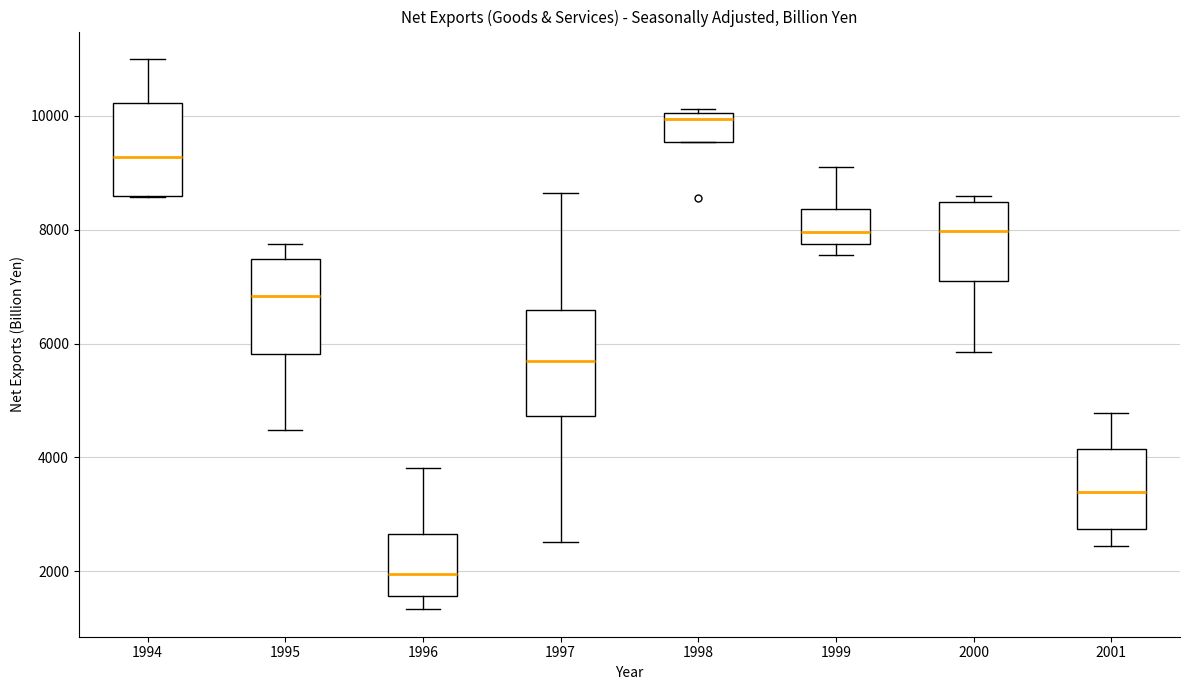

Comparing the boxes themselves (not the whiskers), which one is the tallest?

1997